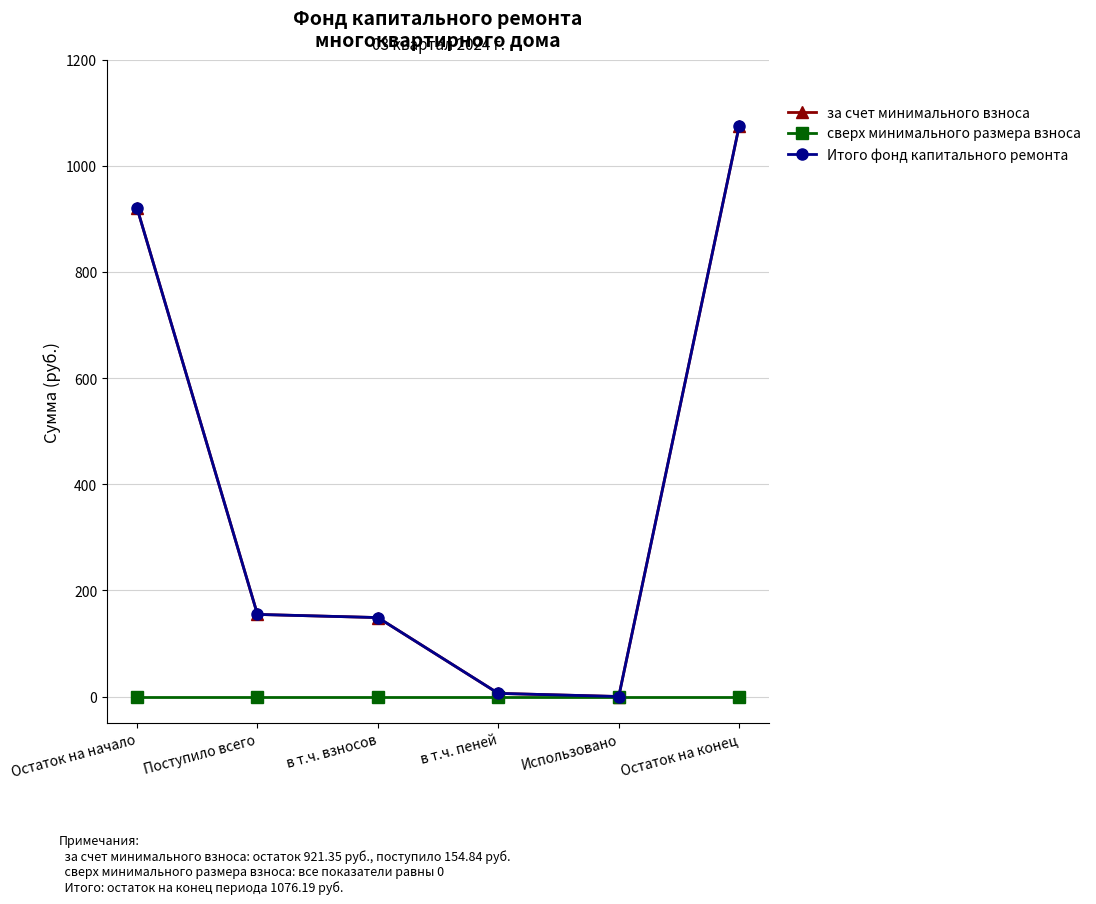

What is the sum of all Итого фонд капитального ремонта values?

2307.2